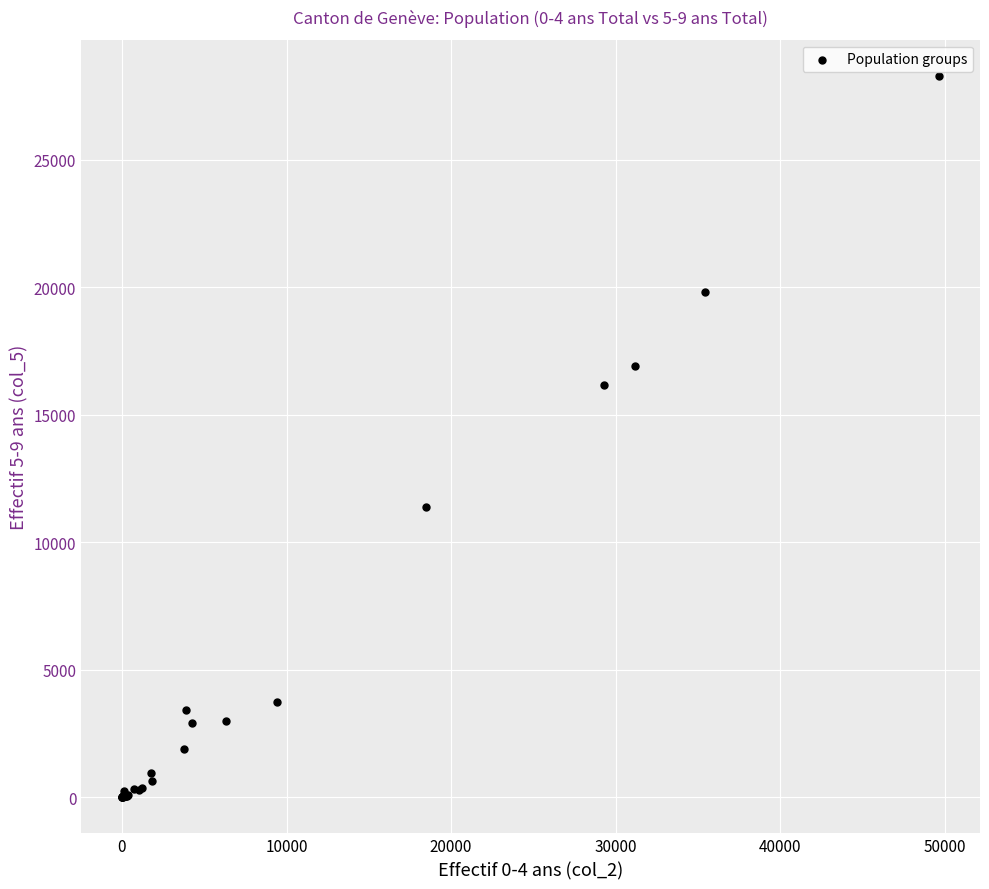

What Y value in the scatter plot is closest to 14144?

16167